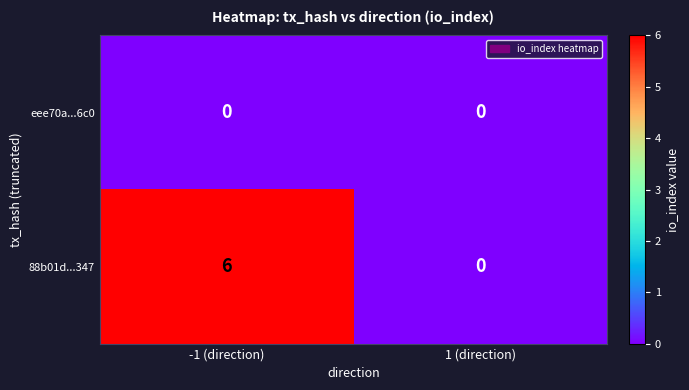

Which series has the largest total across all categories?

88b01d...347